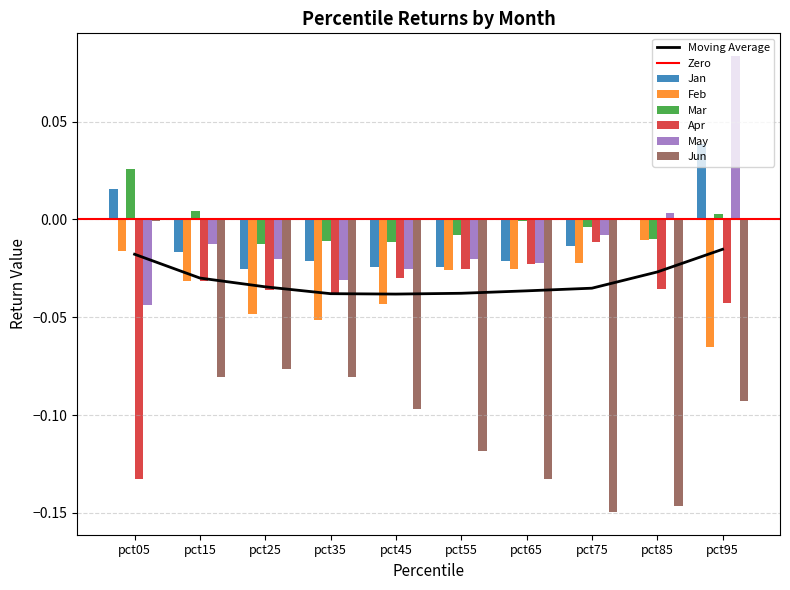

What is the minimum value shown in the chart?

-0.1